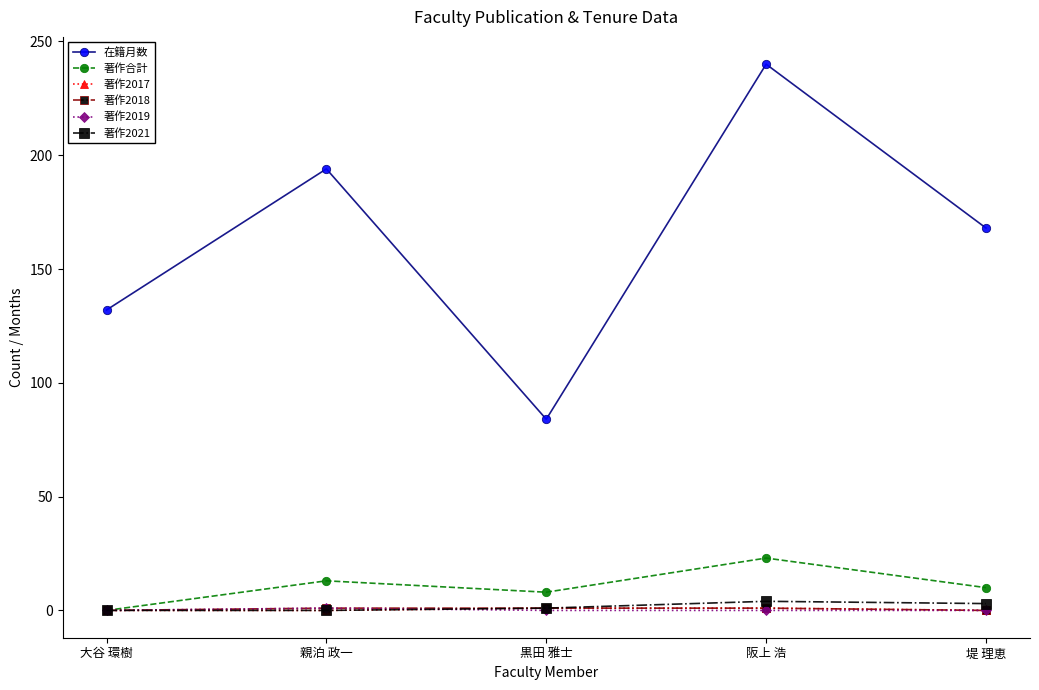

What is the label of the 3rd point from the left?

黒田 雅士